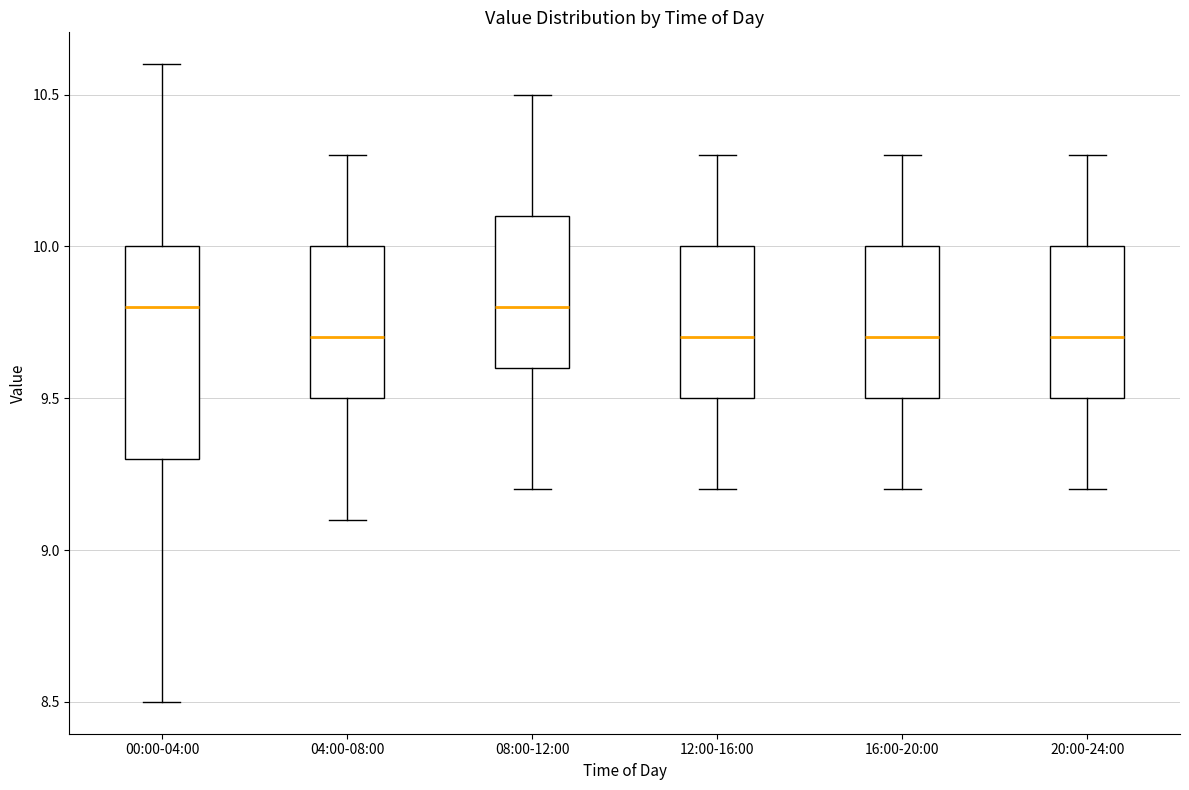

Which box is the tallest, from its lower edge to its upper edge?

00:00-04:00